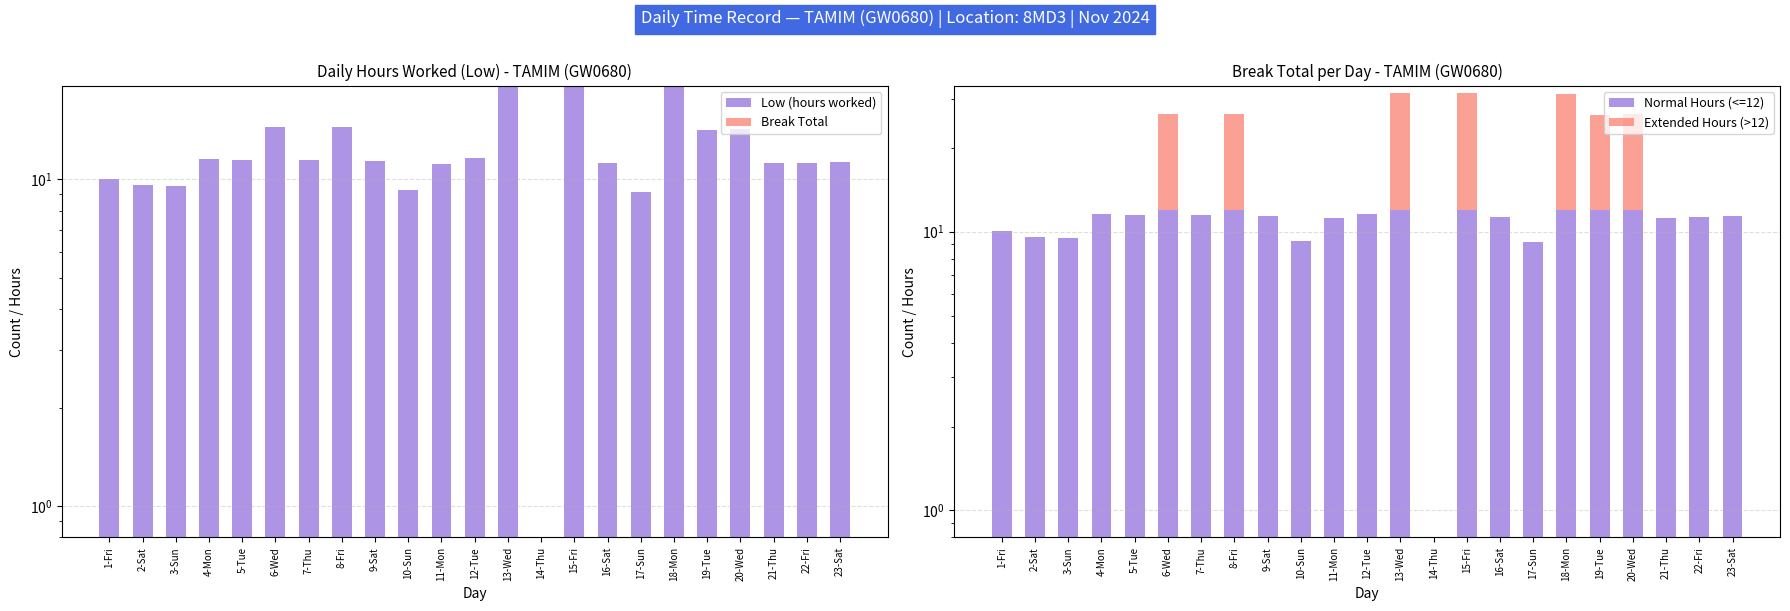

What is the difference between the highest and lowest values at 18-Mon?

19.2